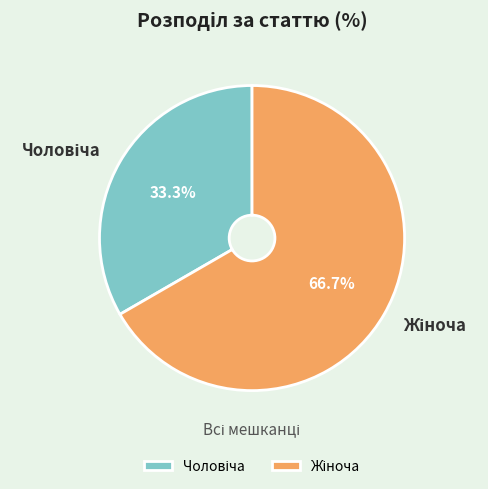

Does any single category account for the majority?

Yes